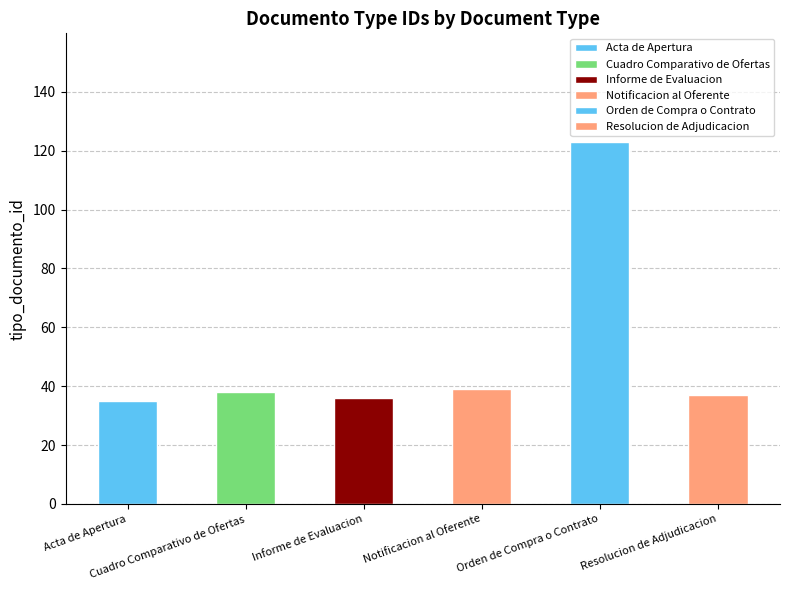

Are the bars grouped side by side (vs. stacked)?

No